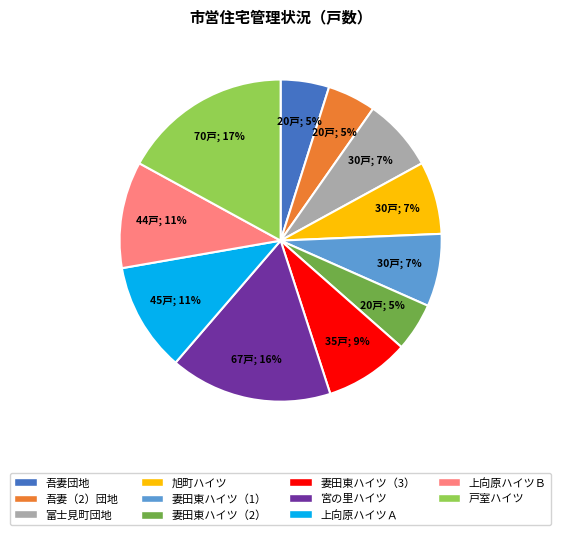

Does 旭町ハイツ account for over 50% of the chart?

No